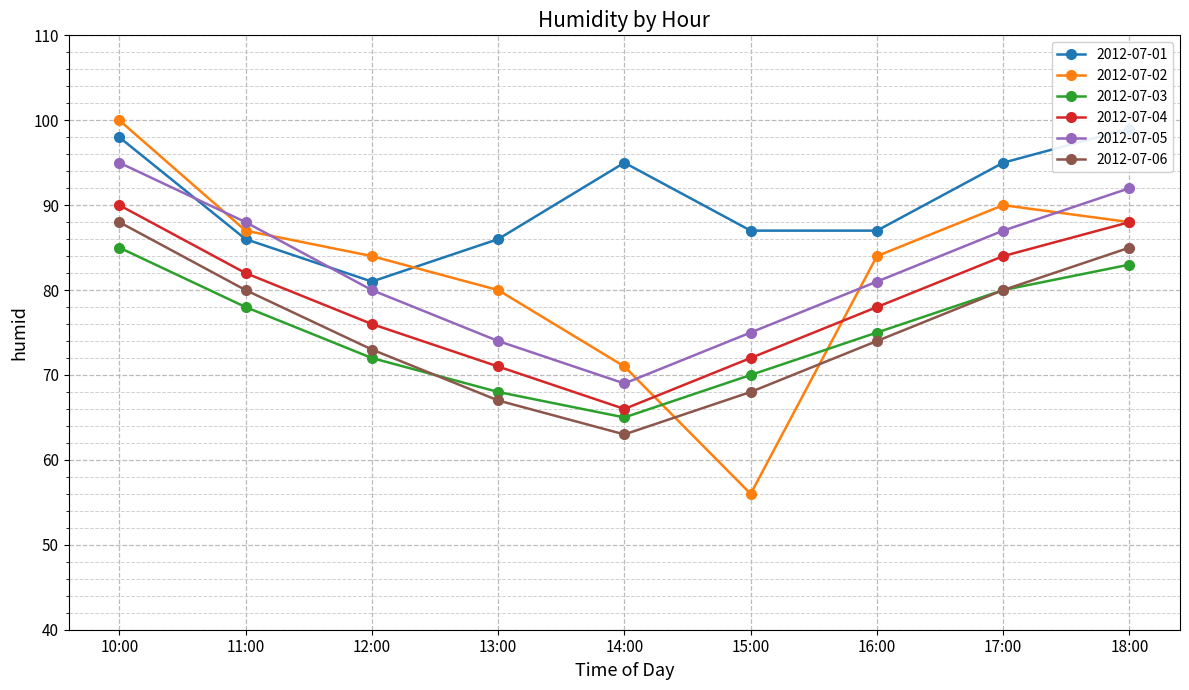

Which category has the lowest value in the 2012-07-02 series?

15:00